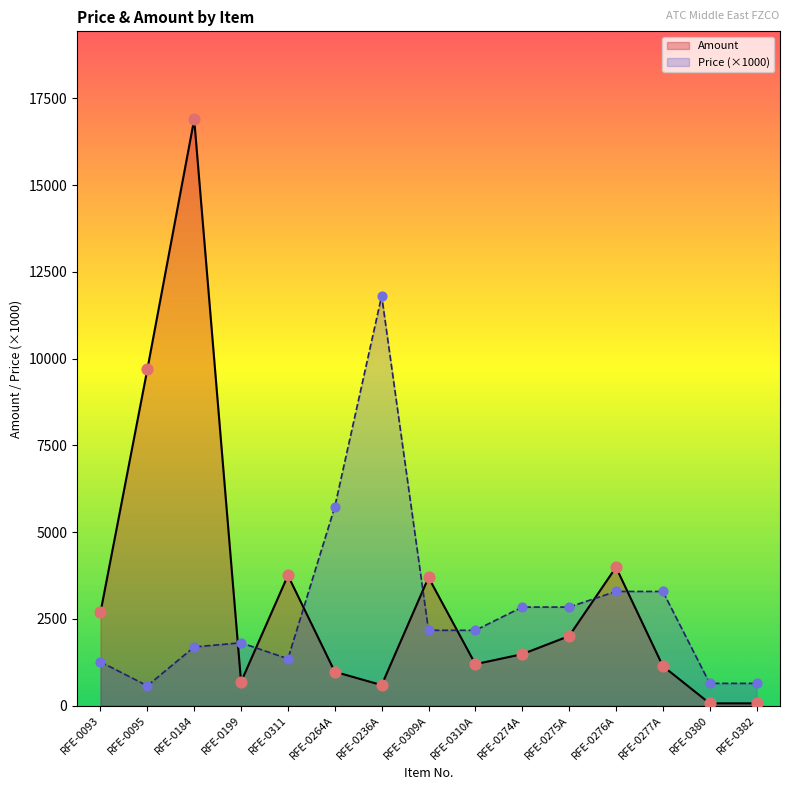

Which series has the largest total across all categories?

Amount